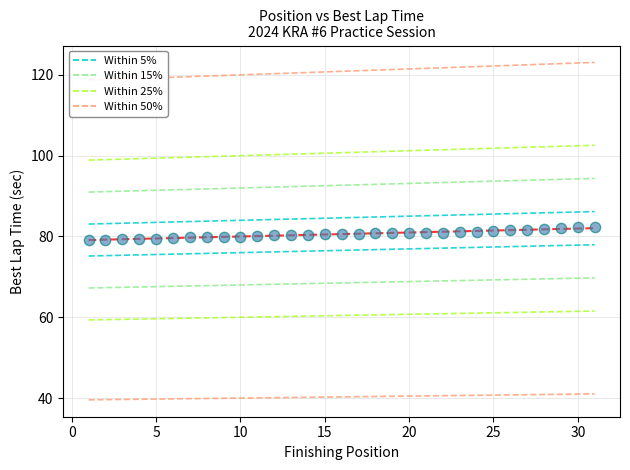

What is the range of Y values (max minus min)?

3.1